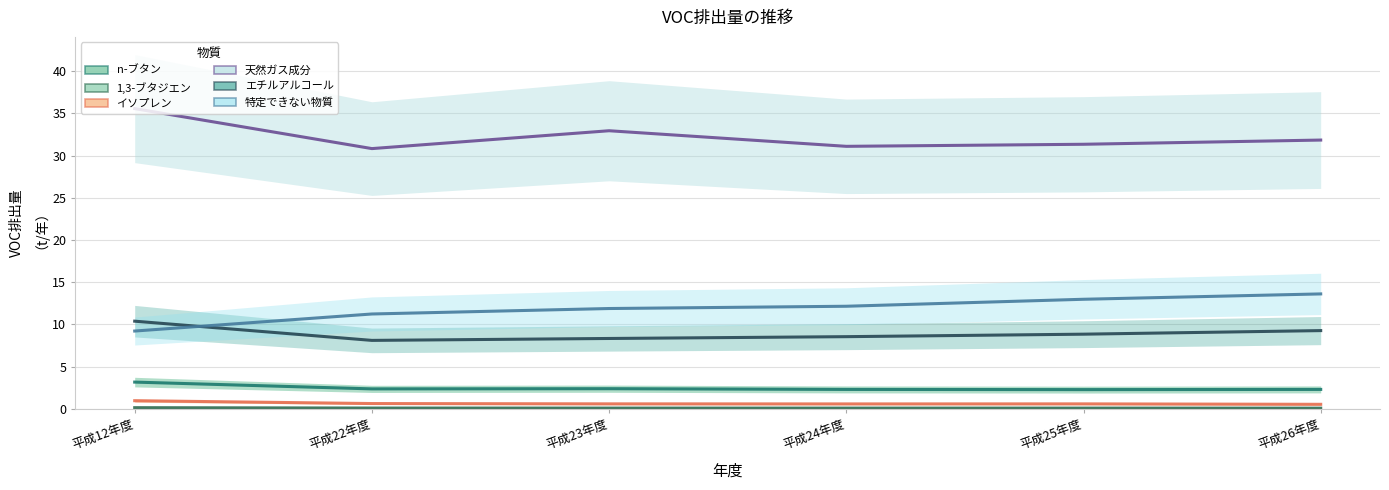

What is the spread (max minus min) of values at 平成23年度?

32.9